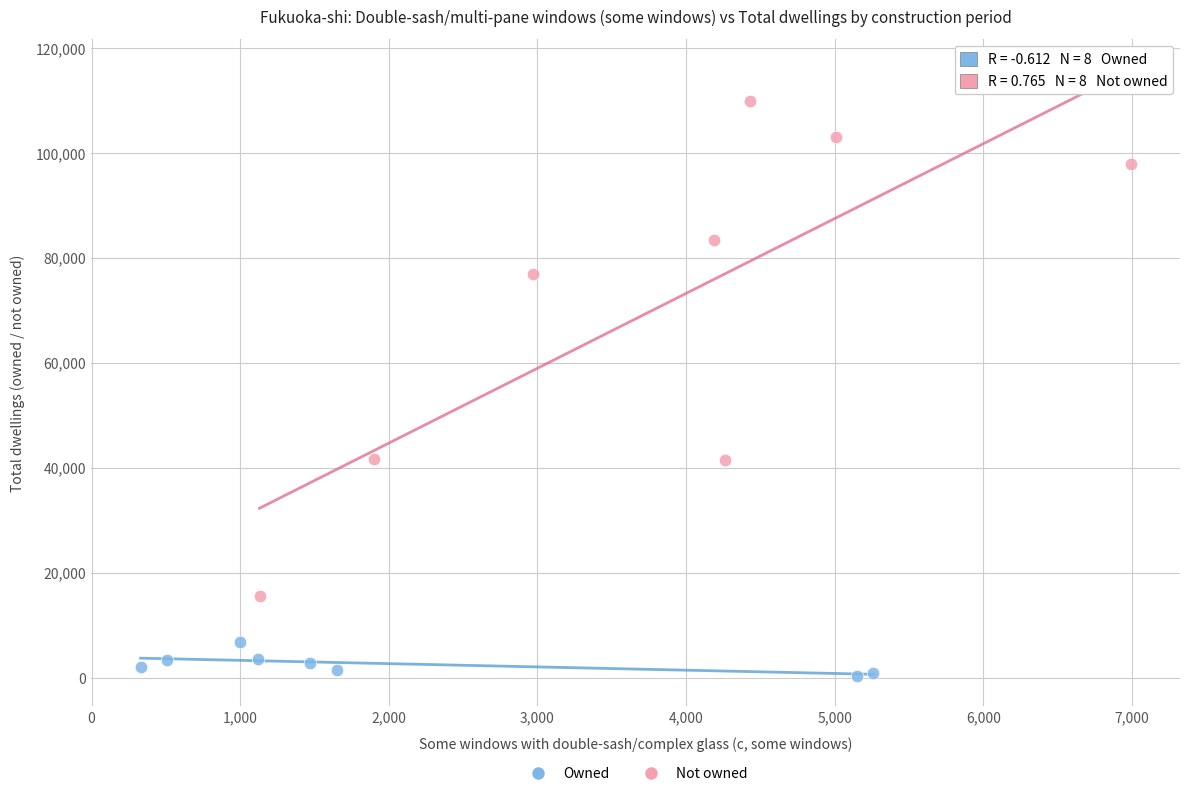

Which series has the widest spread of Y values?

Not owned